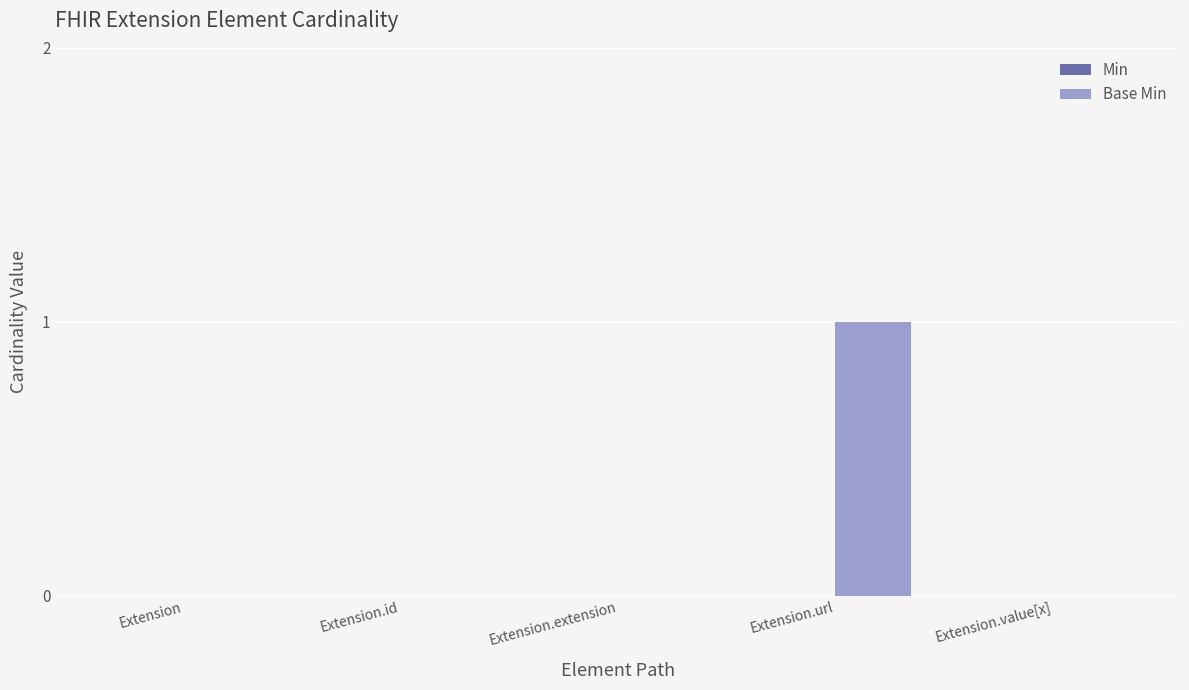

Between Extension.value[x] and Extension.url, which is larger?

Extension.url